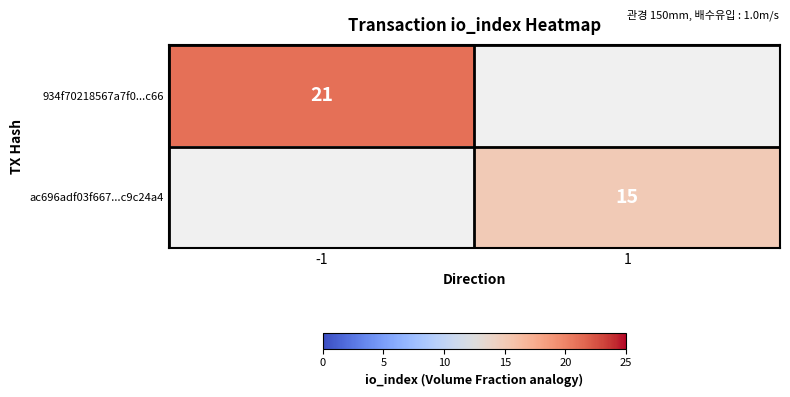

Is it true that ac696adf03f667...c9c24a4 equals 25 at 1?

False